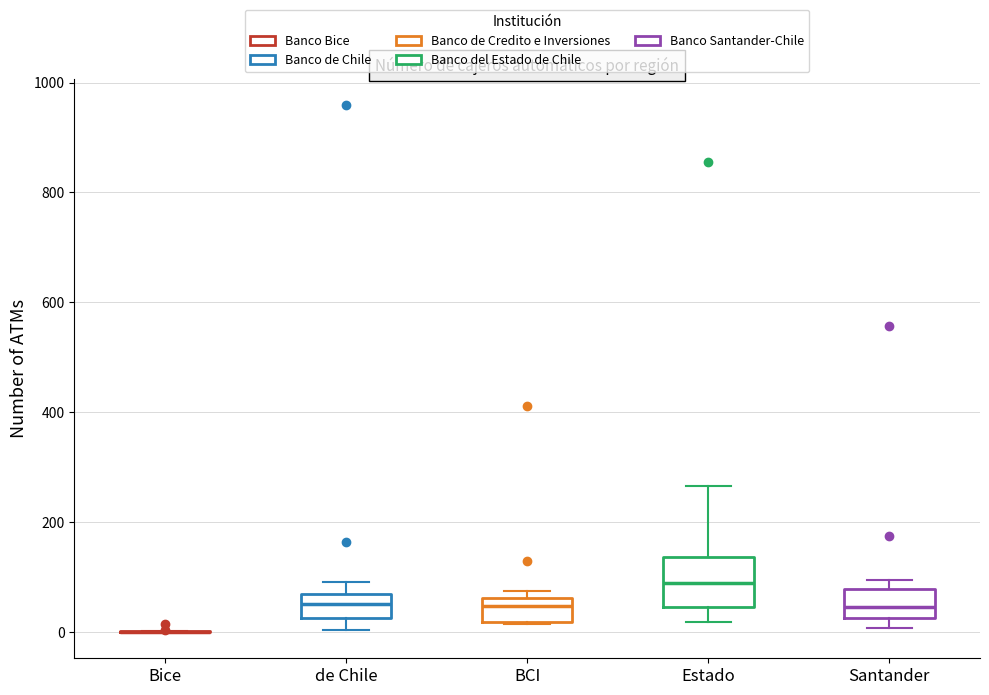

Comparing the boxes themselves (not the whiskers), which one is the tallest?

Estado